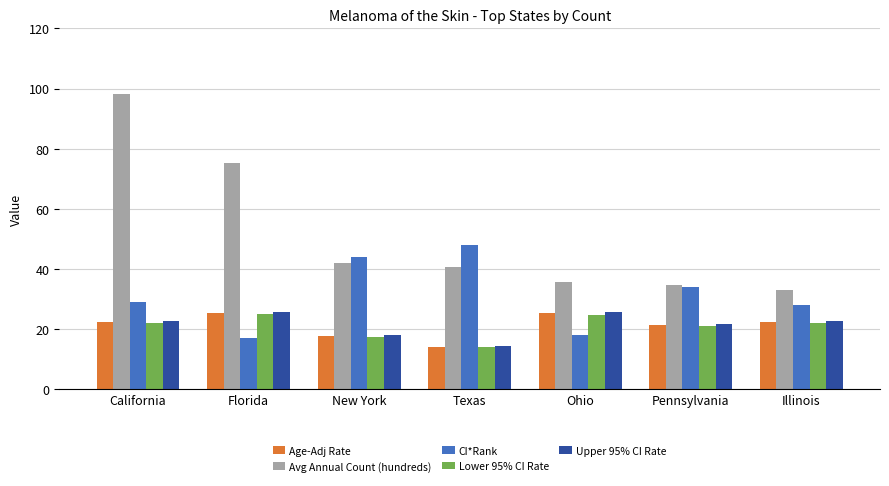

Is it true that Lower 95% CI Rate equals 24.9 at Ohio?

True